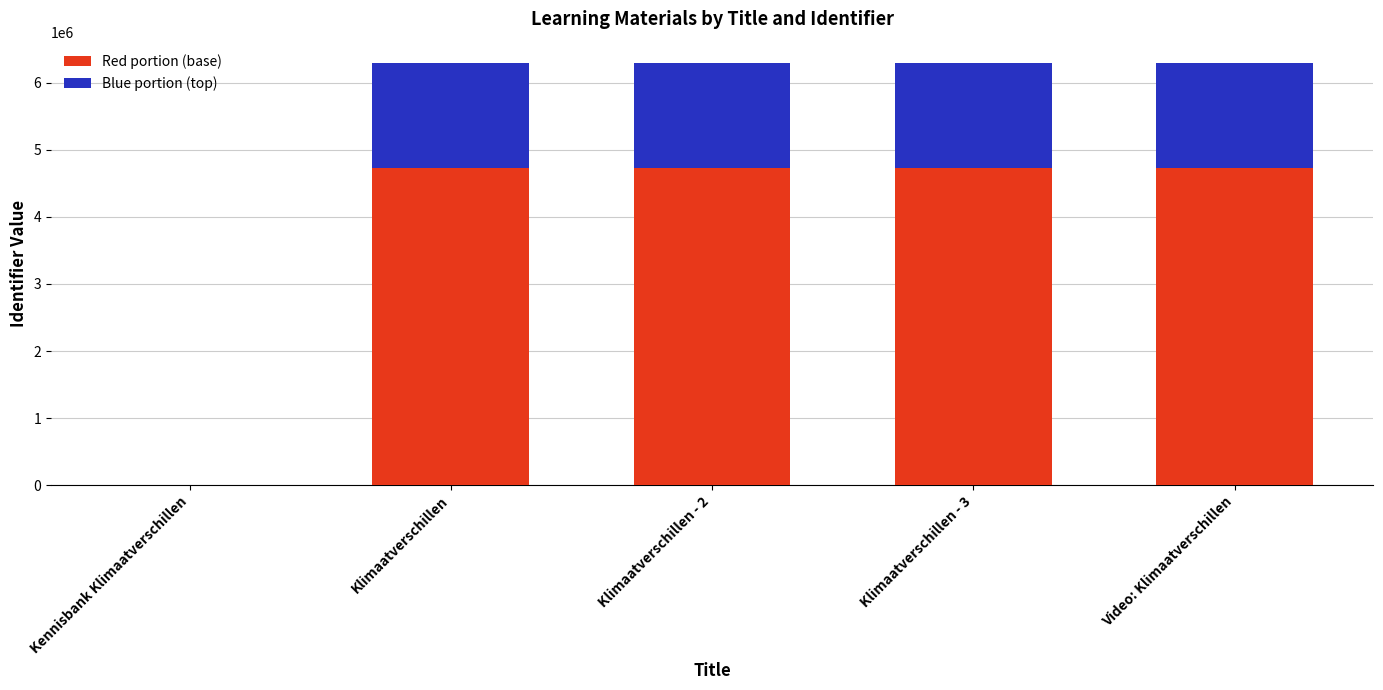

The value of Red portion (base) at Klimaatverschillen is 4723856. True or false?

True